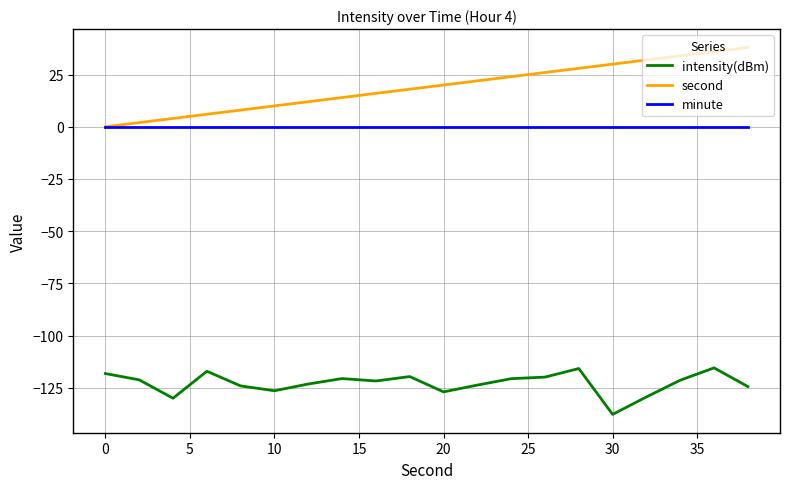

At how many categories does at least one series exceed 23?

8